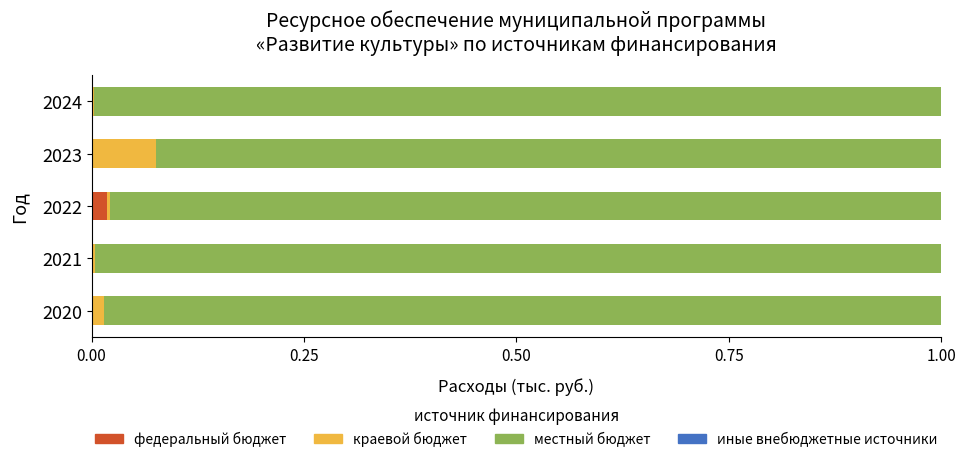

The федеральный бюджет series shows 0.0 at 2020. True or false?

True